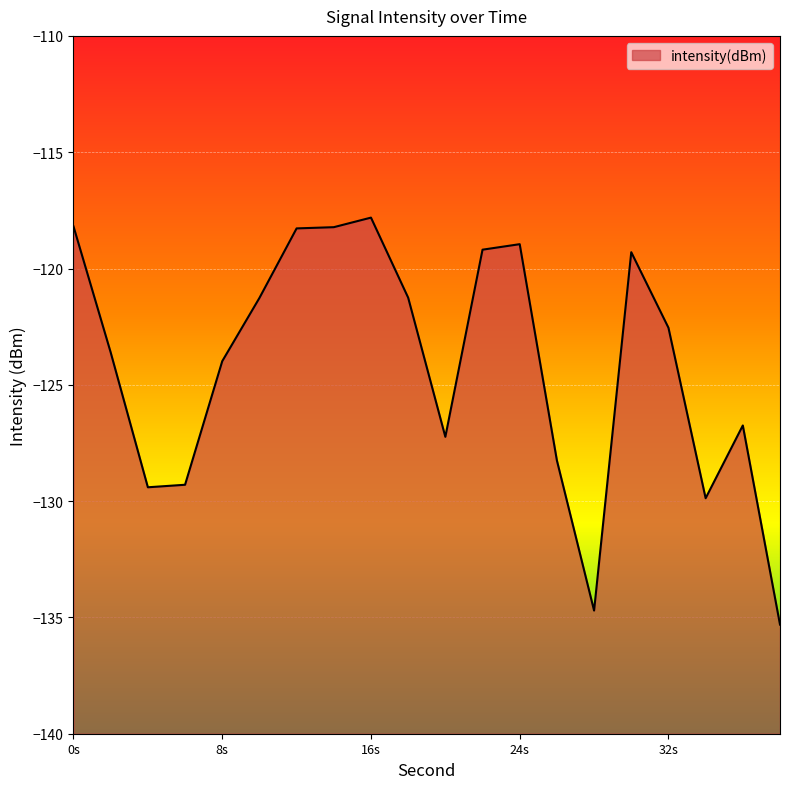

The chart shows a value of -121.3 at 18. True or false?

True